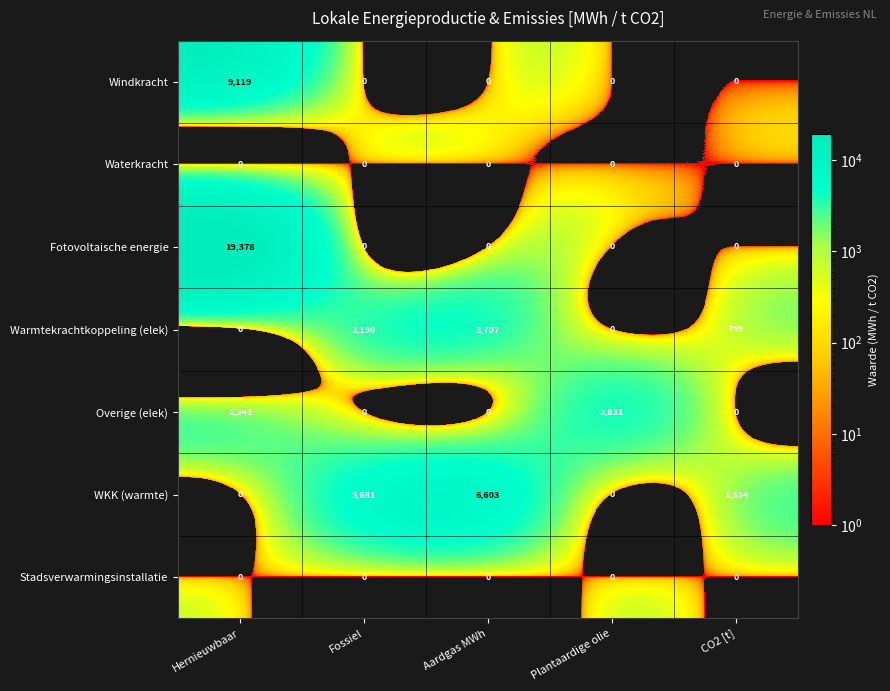

What is the sum of the Warmtekrachtkoppeling (elek) values at Aardgas MWh and Fossiel?

6897